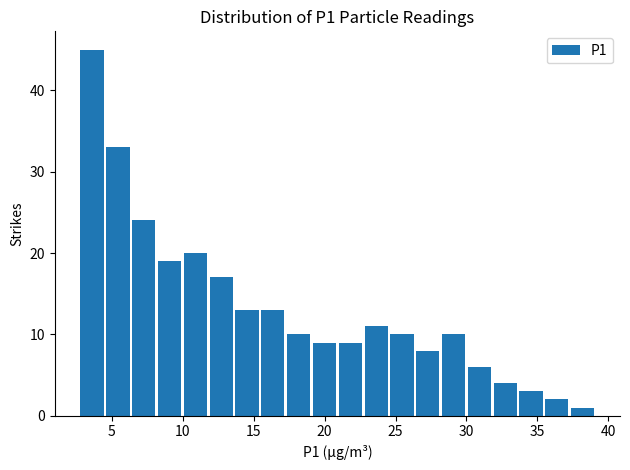

Read against the x-axis, roughly where is the centre of the tallest bar?

3.5